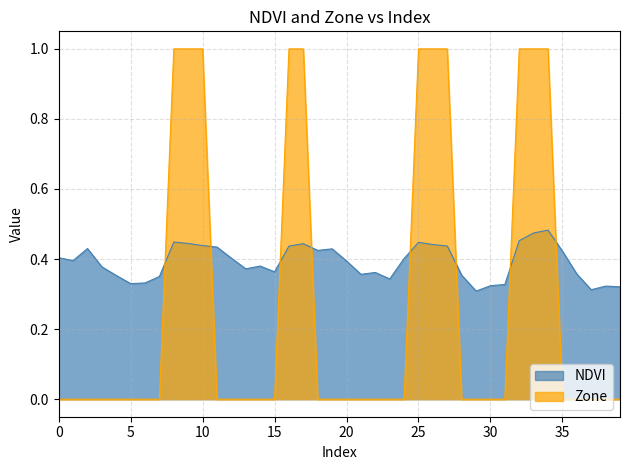

Which series has the largest total across all categories?

NDVI